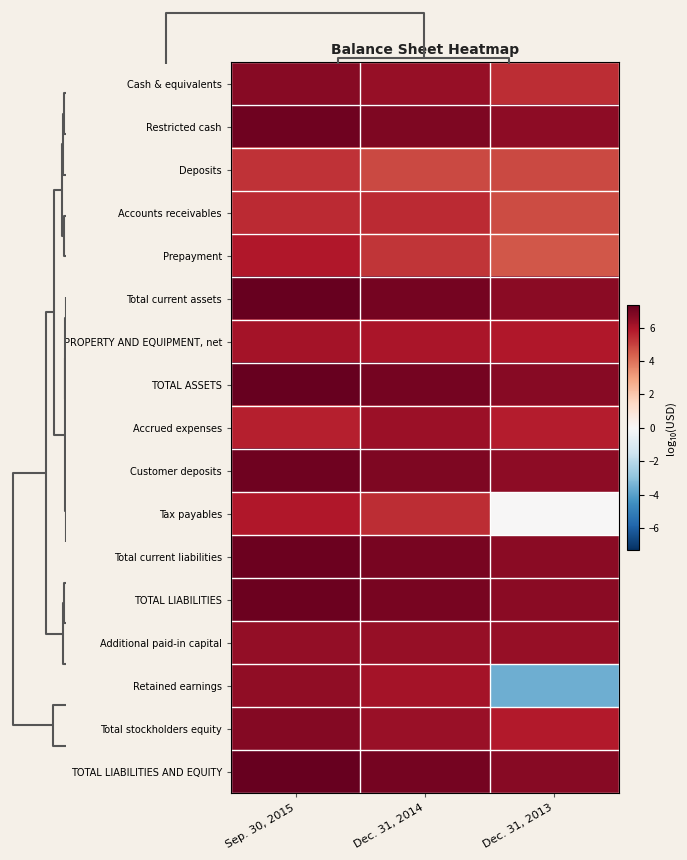

How many data points does each series have?

3